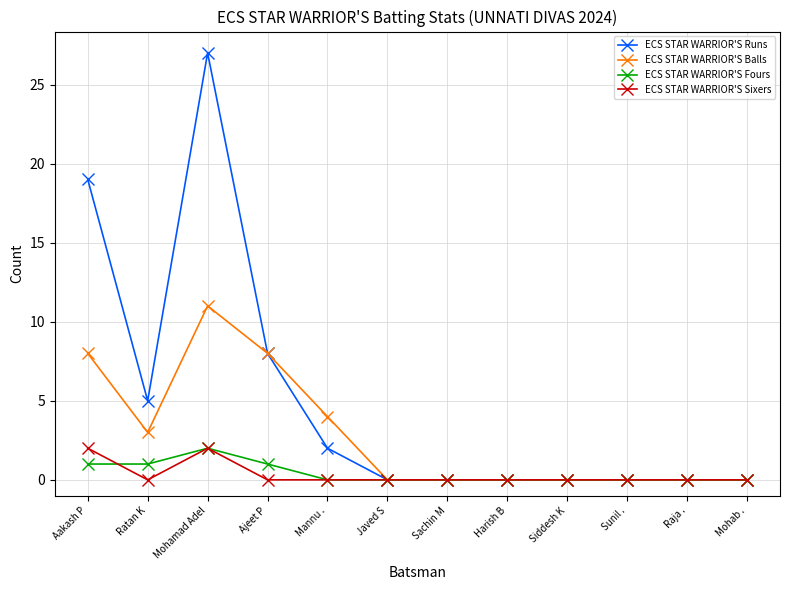

What is the spread (max minus min) of values at Ratan K?

5